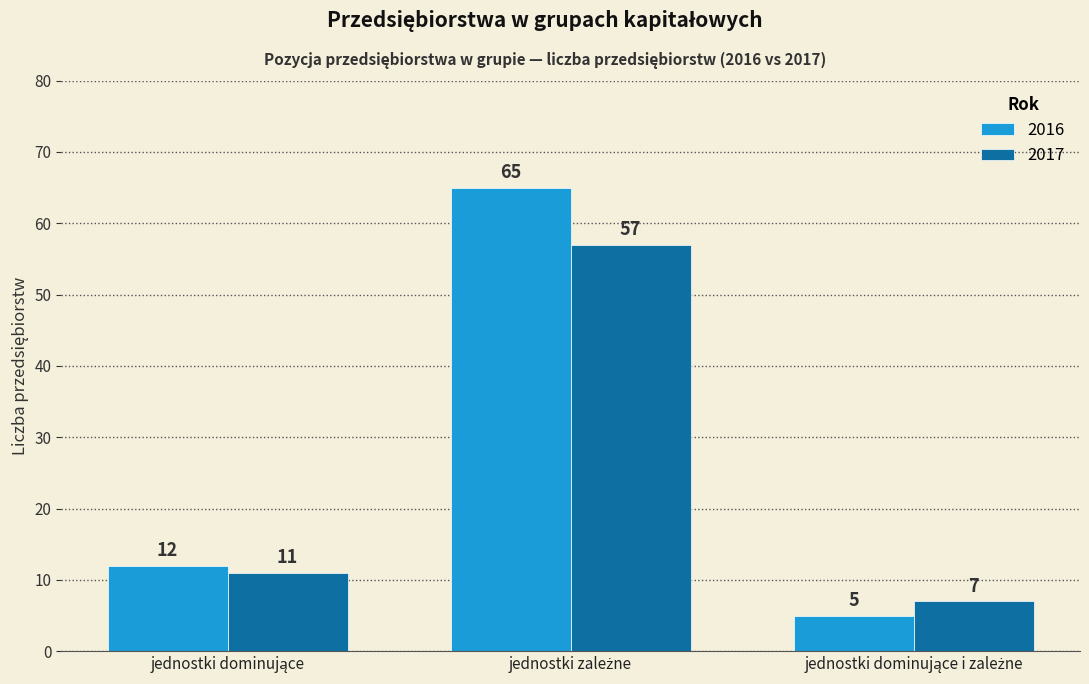

Which series has the widest spread of values?

2016